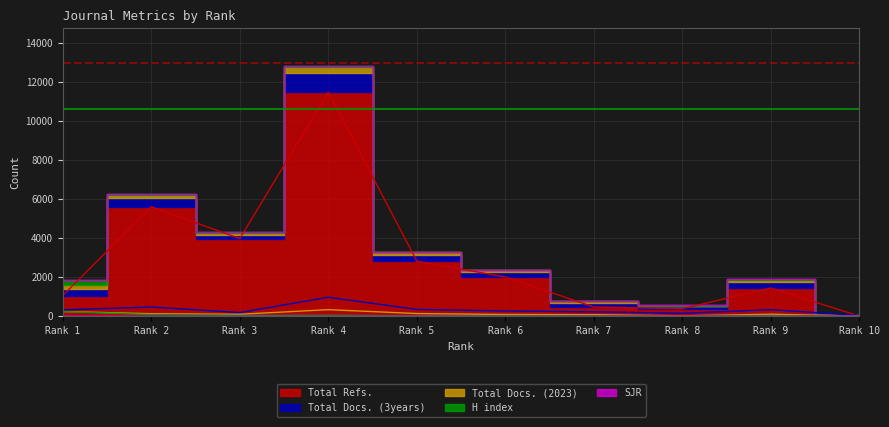

What is the average value of the Total Refs. series?

2920